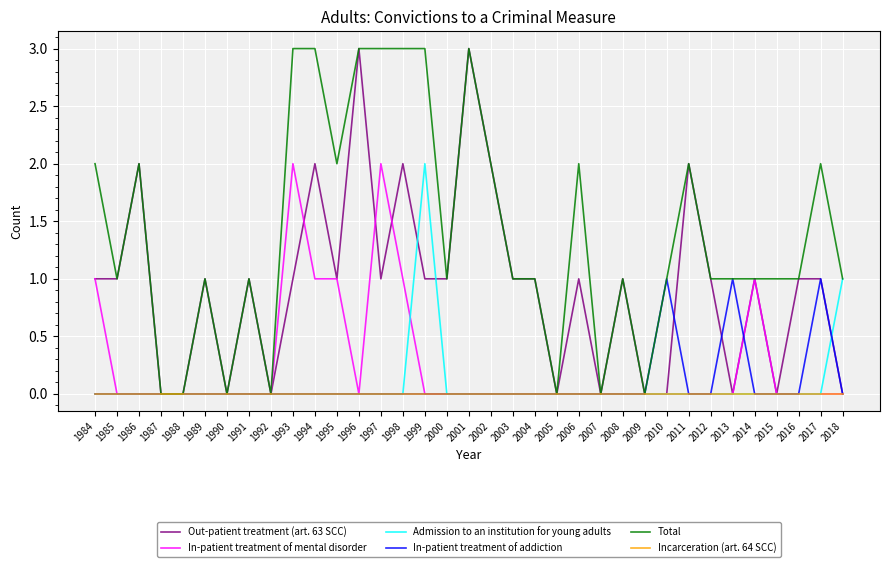

The In-patient treatment of mental disorder series shows 1 at 1984. True or false?

True